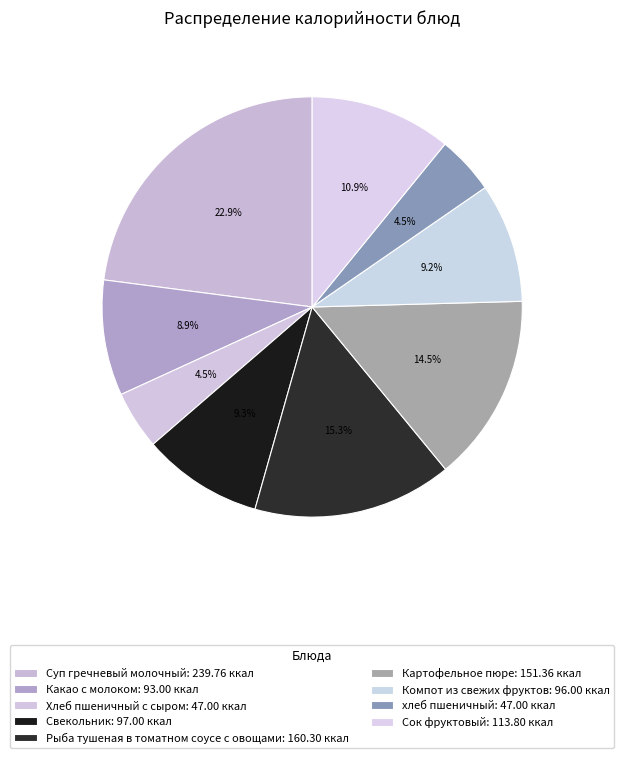

What percentage do Суп гречневый молочный and Компот из свежих фруктов together represent?

32.1%